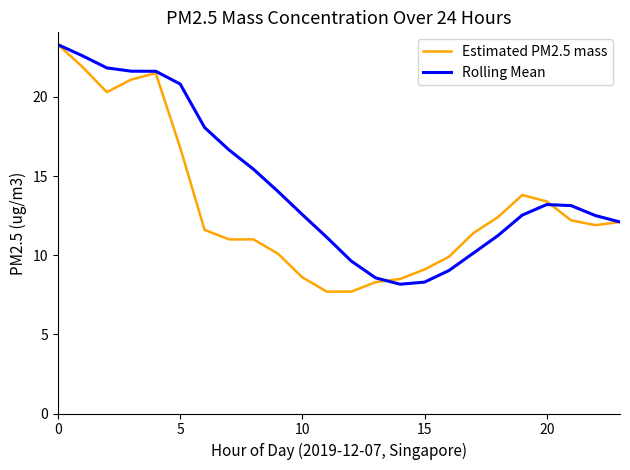

At how many categories does at least one series exceed 11?

19